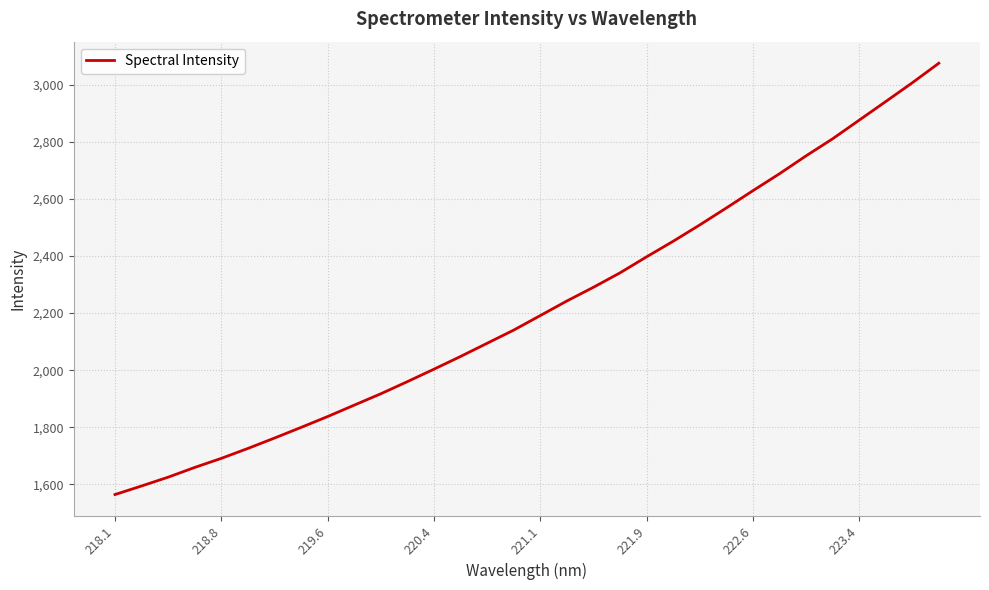

What is the smallest value displayed?

1564.4